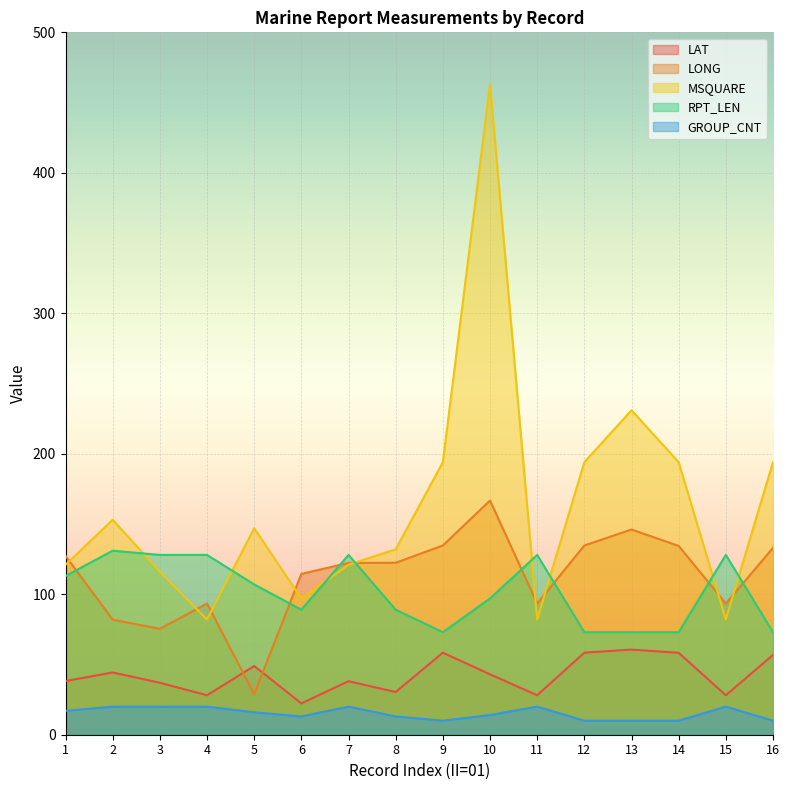

At which category does RPT_LEN reach its first local peak?

2